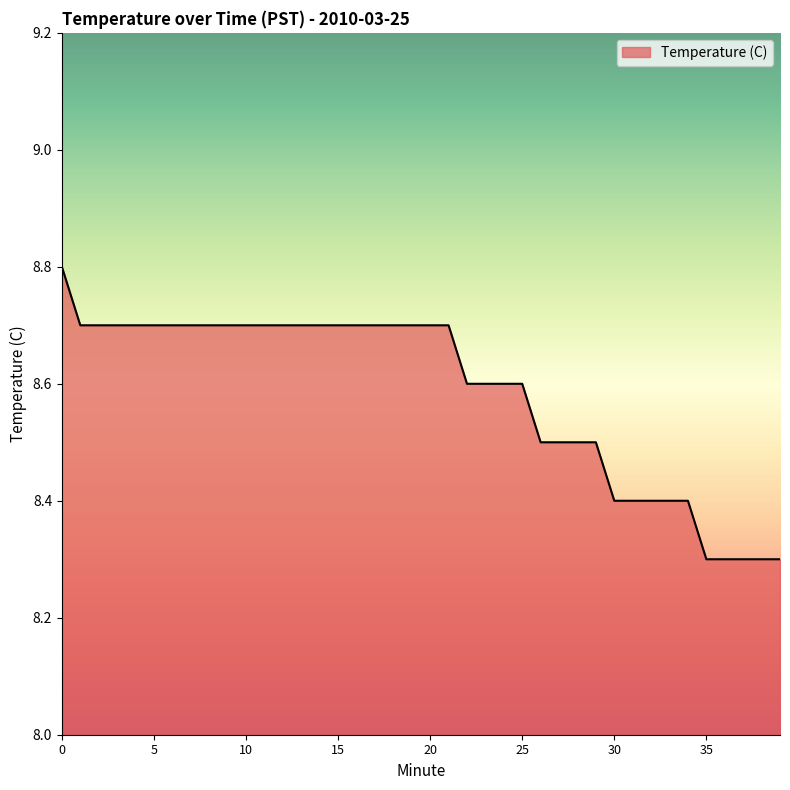

What is the difference between the maximum and minimum values?

0.5